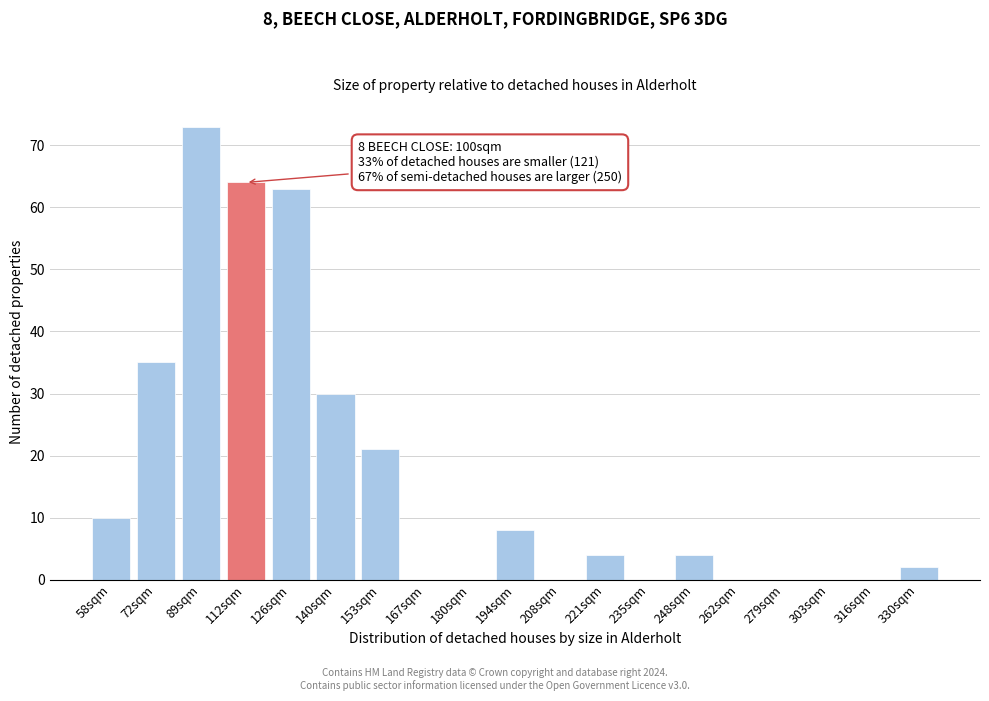

Reading left to right, what are all the values shown in this chart?

58sqm=10	72sqm=35	89sqm=73	112sqm=64	126sqm=63	140sqm=30	153sqm=21	167sqm=0	180sqm=0	194sqm=8	208sqm=0	221sqm=4	235sqm=0	248sqm=4	262sqm=0	279sqm=0	303sqm=0	316sqm=0	330sqm=2